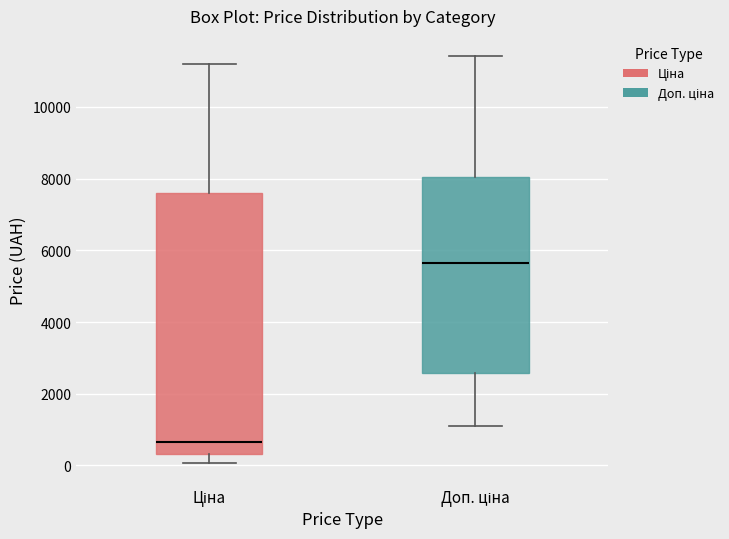

Comparing the boxes themselves (not the whiskers), which one is the tallest?

Ціна